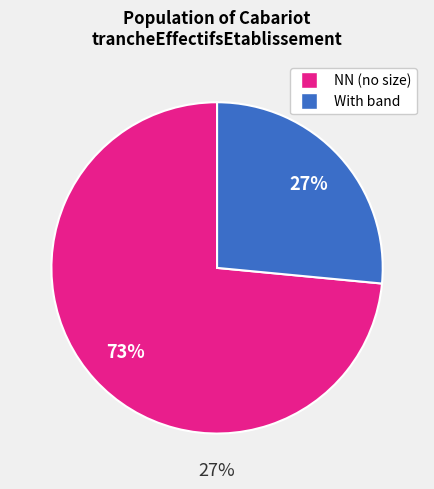

Is 01 the majority of the pie?

No